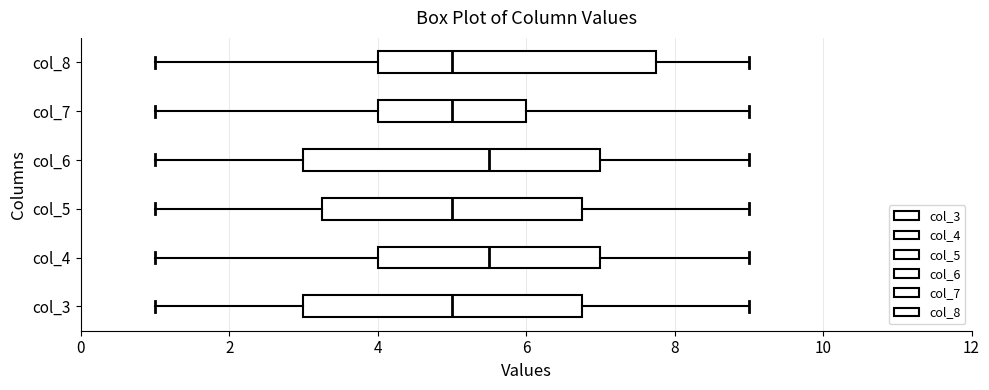

Reading bottom to top, transcribe this box plot: for each box, give where its median line is, the range the box spans, and where its two whiskers end, as read against the x-axis. The values are not printed on the chart, so give them approximately, as read against the axis.

col_3: median 5.0, box 3.0 to 6.8, whiskers 1.0 to 9.0
col_4: median 5.6, box 4.0 to 7.0, whiskers 1.0 to 9.0
col_5: median 5.0, box 3.2 to 6.8, whiskers 1.0 to 9.0
col_6: median 5.6, box 3.0 to 7.0, whiskers 1.0 to 9.0
col_7: median 5.0, box 4.0 to 6.0, whiskers 1.0 to 9.0
col_8: median 5.0, box 4.0 to 7.8, whiskers 1.0 to 9.0